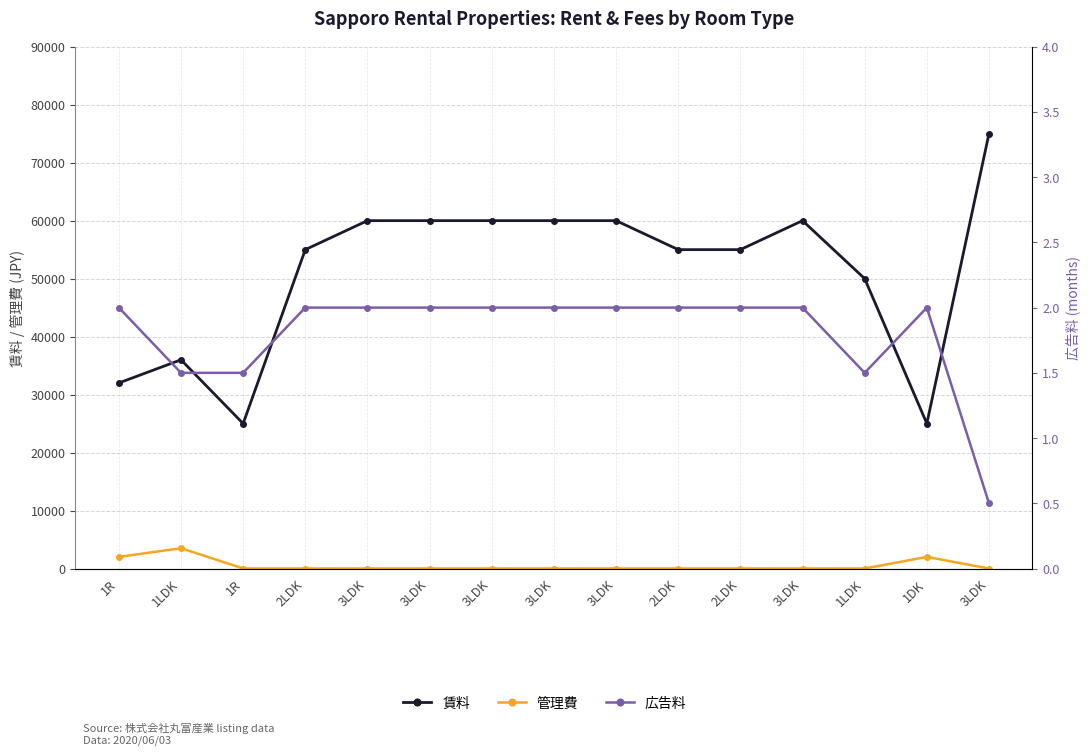

Where is the first local maximum for 広告料?

1DK